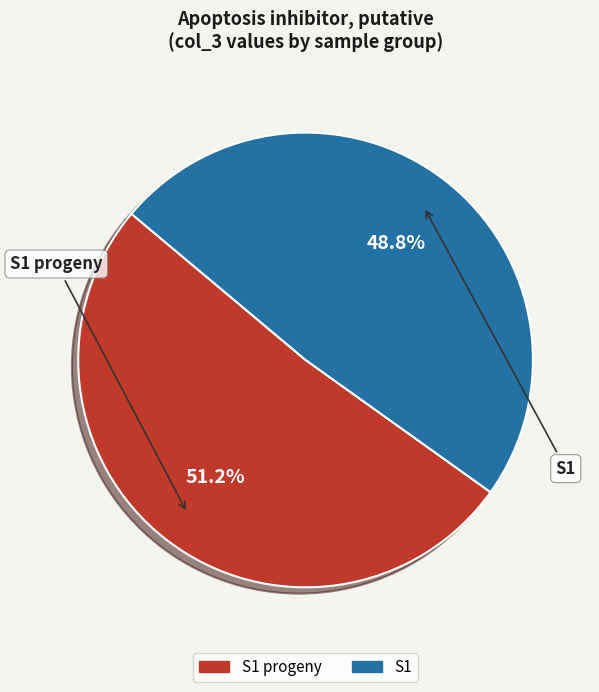

To the nearest percent, what is the difference between the S1 progeny and S1 slice percentages?

2%